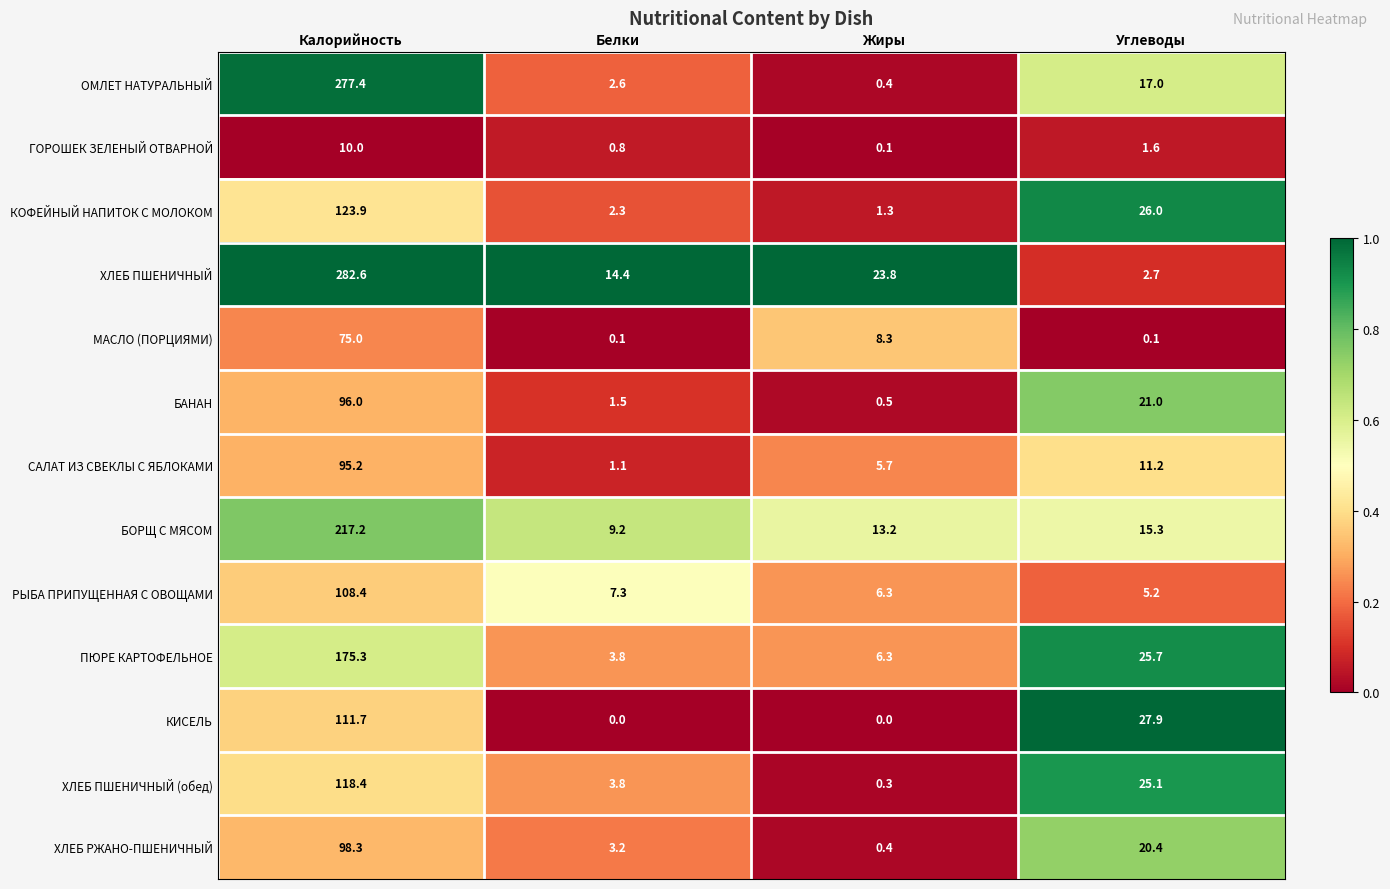

What is the difference between the maximum and minimum values in the ХЛЕБ ПШЕНИЧНЫЙ (обед) series?

118.1